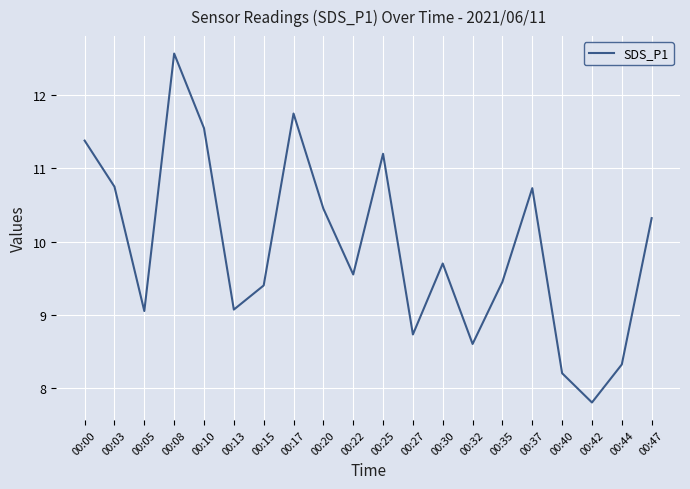

What is the greatest value displayed?

12.6